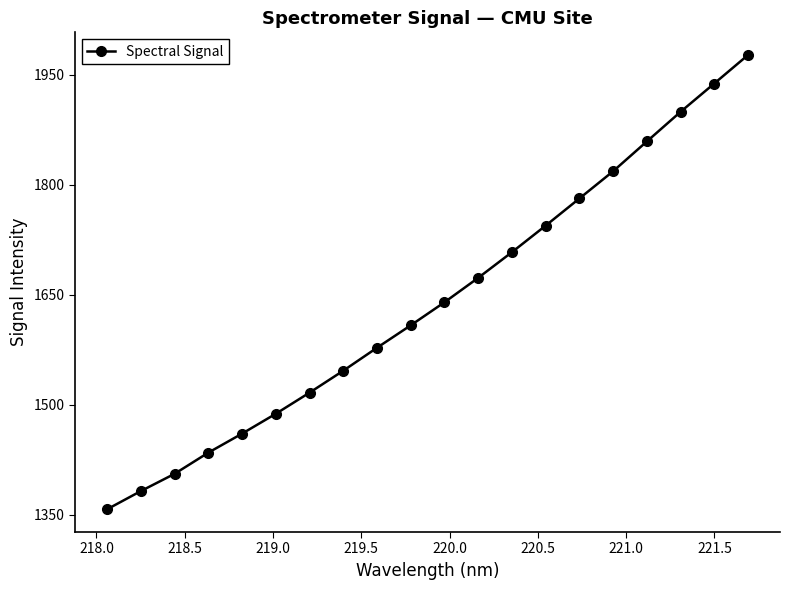

What is the smallest value displayed?

1357.3